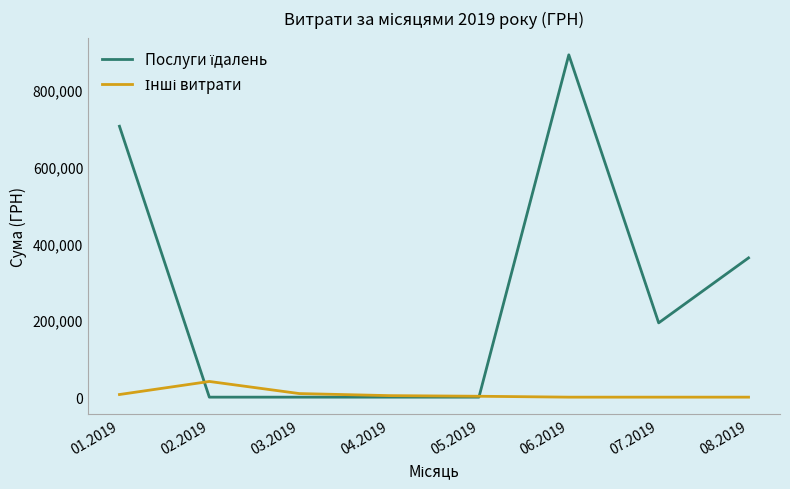

What is the greatest value displayed?

890722.8